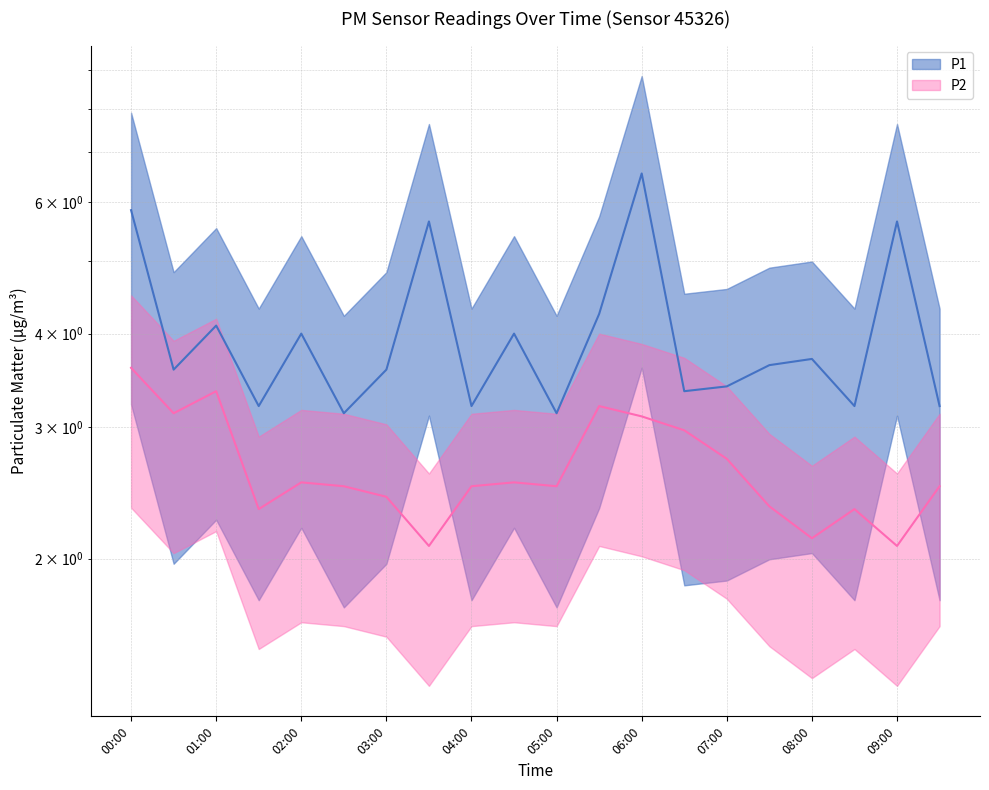

Which has a higher value, 07:00 or 07:30?

07:30